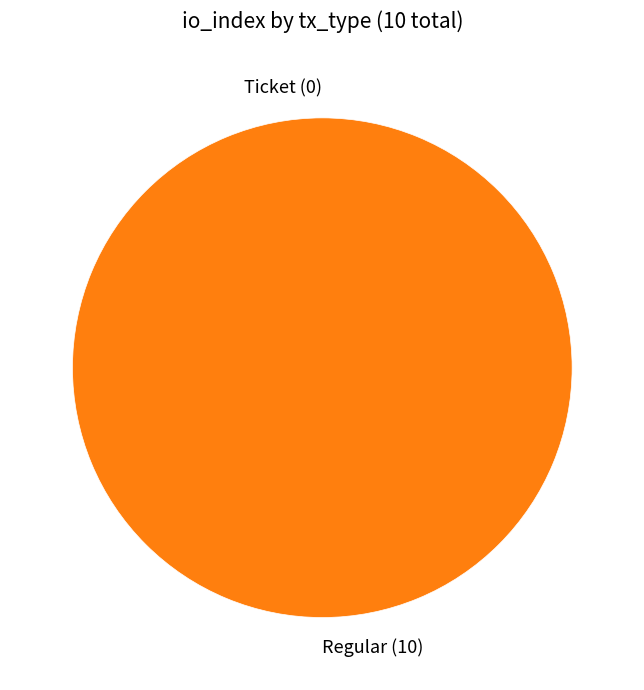

Which slice represents more than half of the pie?

1